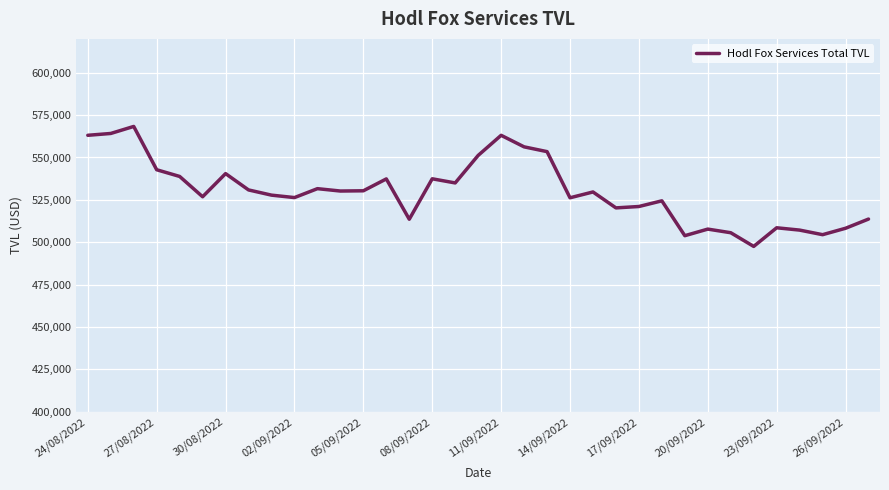

What is the maximum value shown in the chart?

568329.4